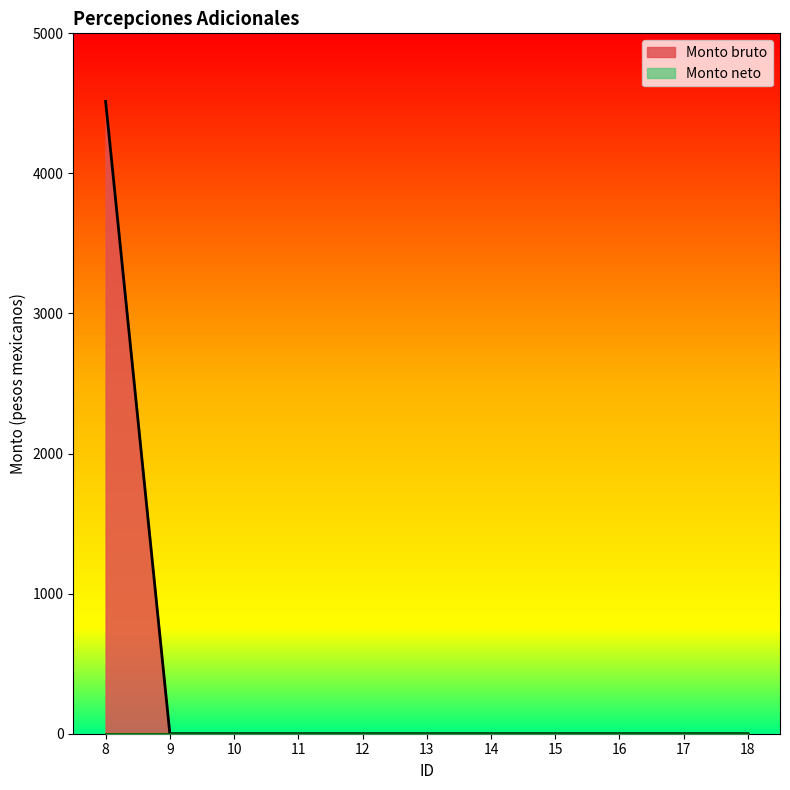

Reading left to right, extract all data points from this chart.

4513.9	0.0	0.0	0.0	0.0	0.0	0.0	0.0	0.0	0.0	0.0